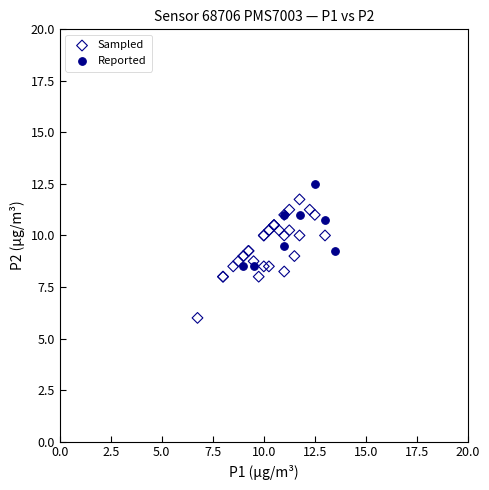

Which series reaches the maximum Y coordinate?

Reported